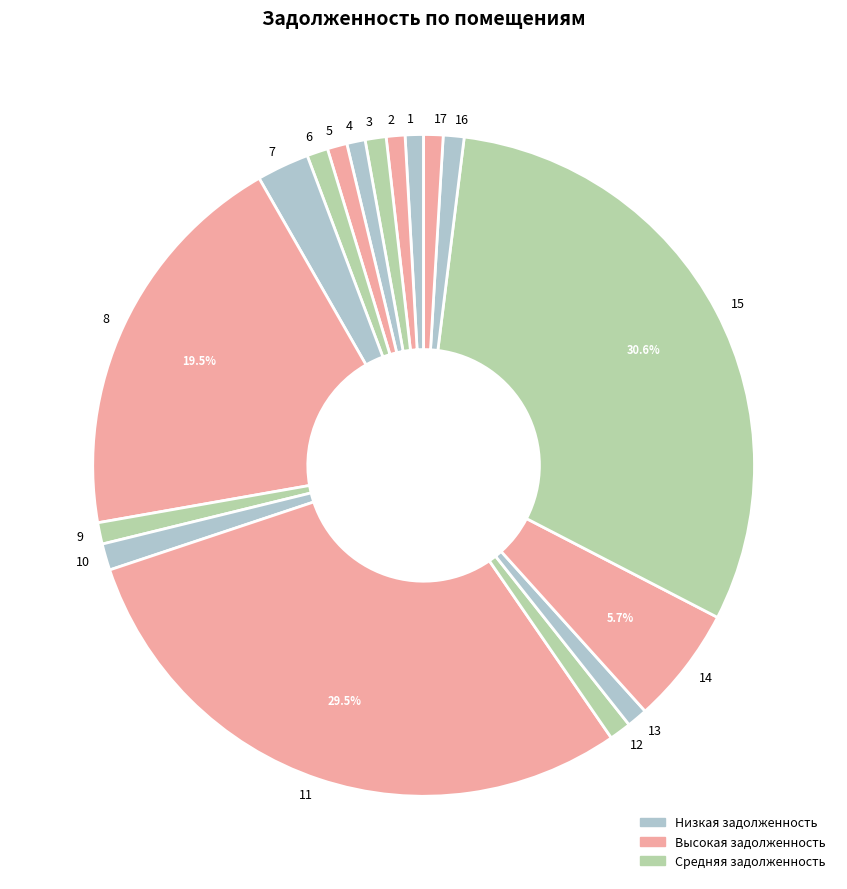

Which has a higher value, 1 or 8?

8